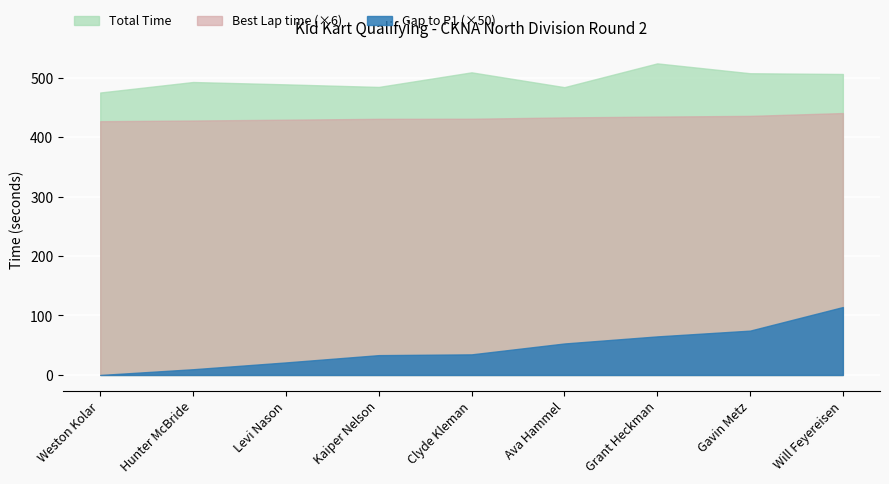

Which category has the highest value in the Gap to P1 series?

Will Feyereisen